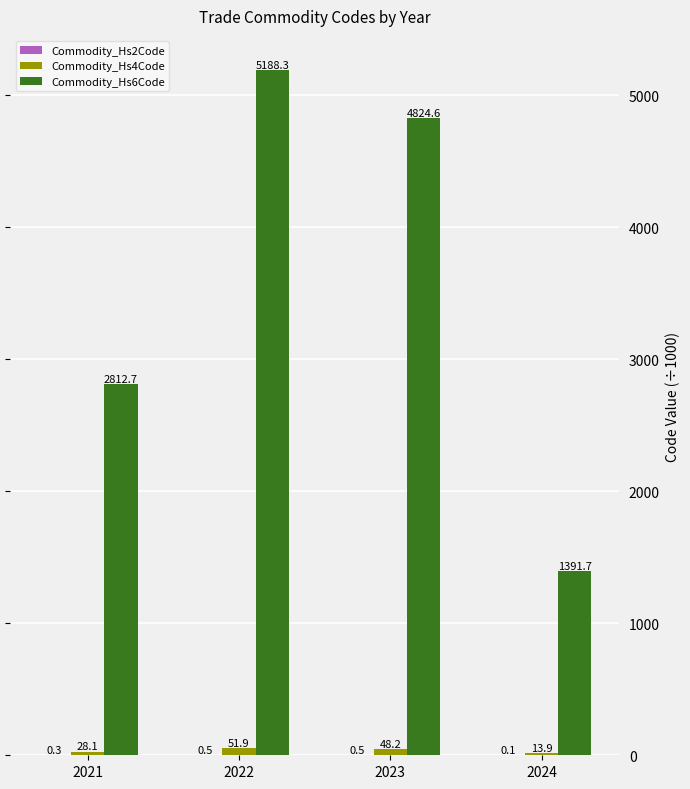

The value of Commodity_Hs6Code at 2021 is 726.8. True or false?

False